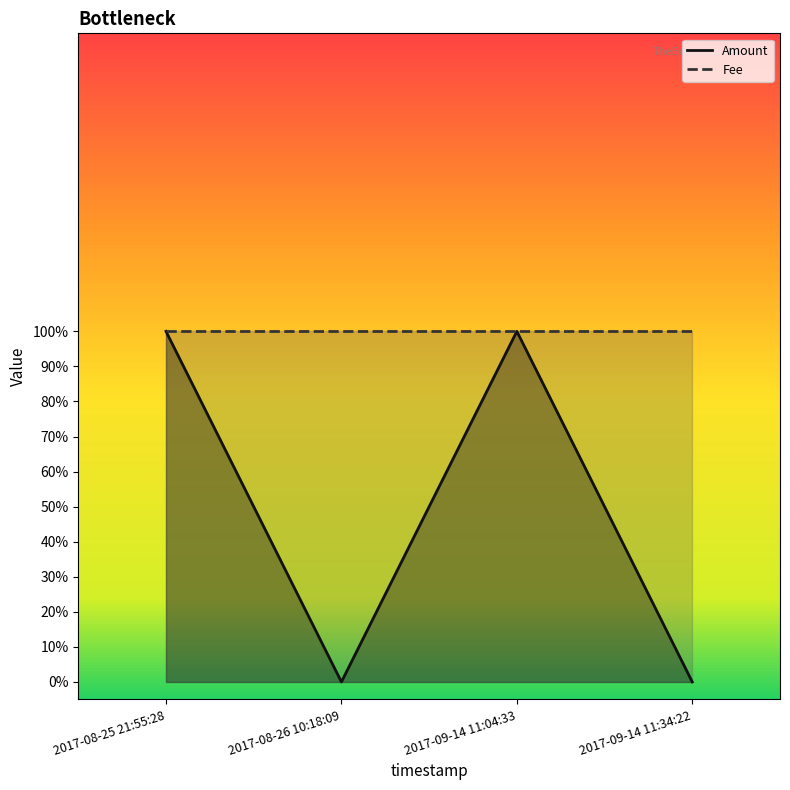

Does the chart display data point markers on the line(s)?

No